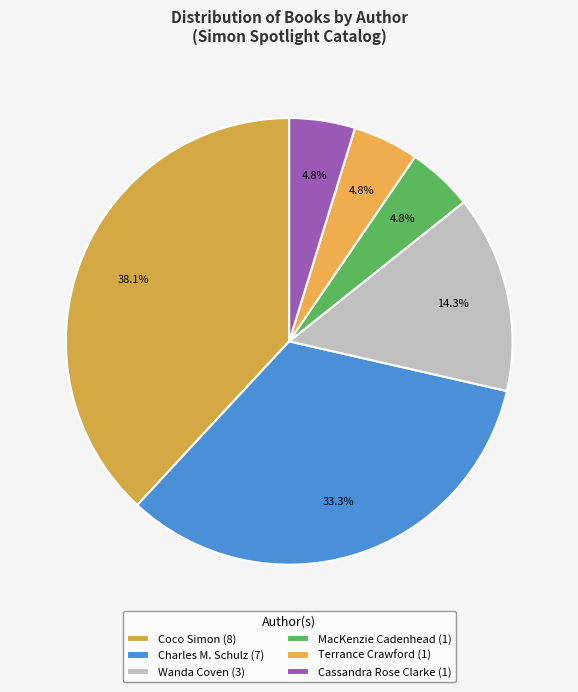

How many slices are in this pie chart?

6